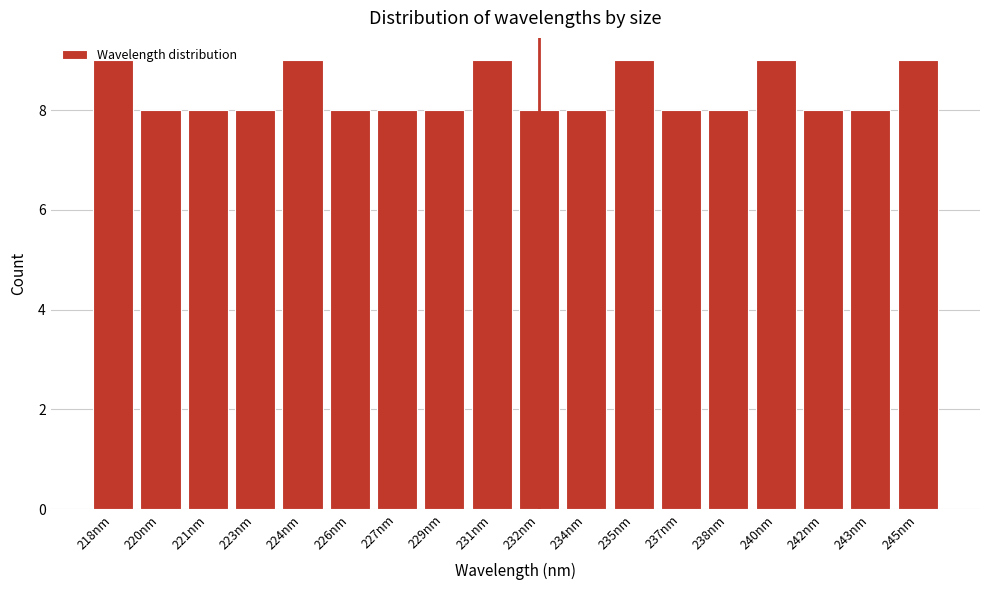

What is the smallest value displayed?

8